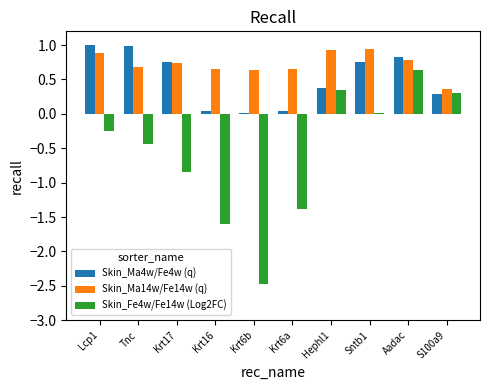

At which category is the sum across all series the highest?

Aadac